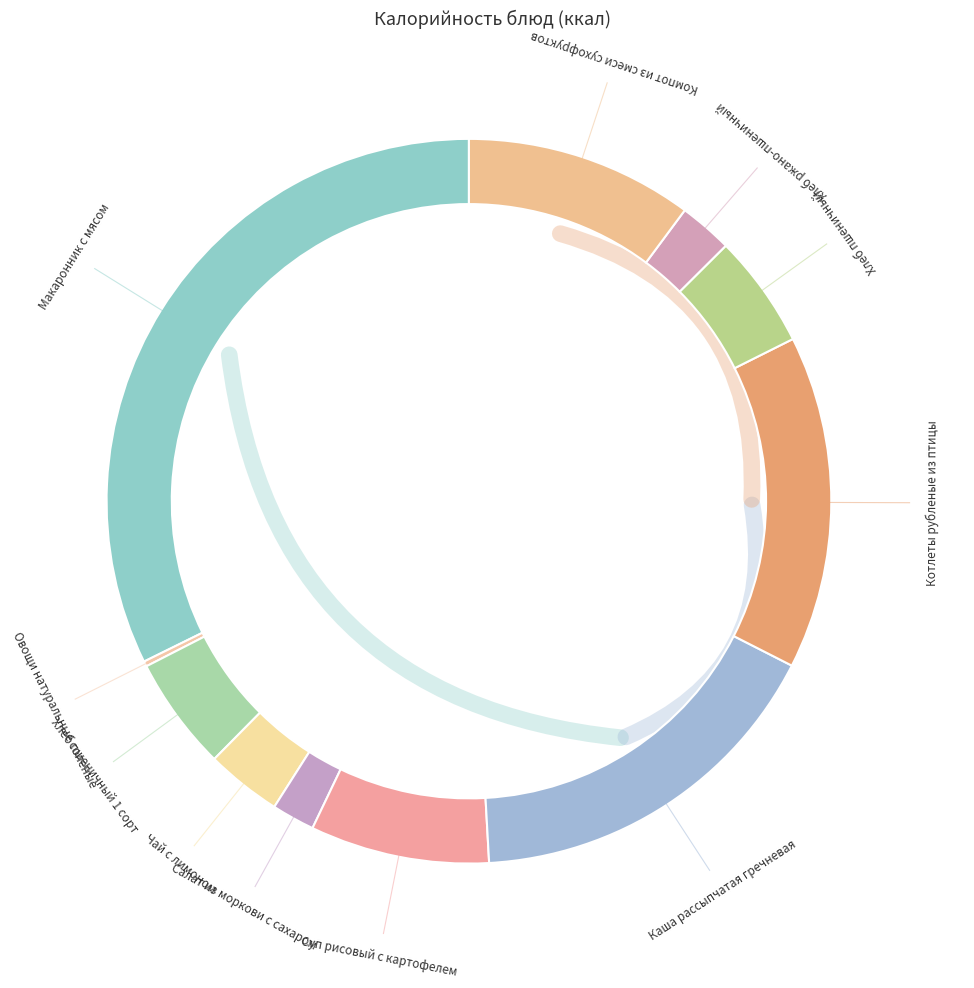

True or false: Хлеб ржано-пшеничный accounts for 2% of the total.

True